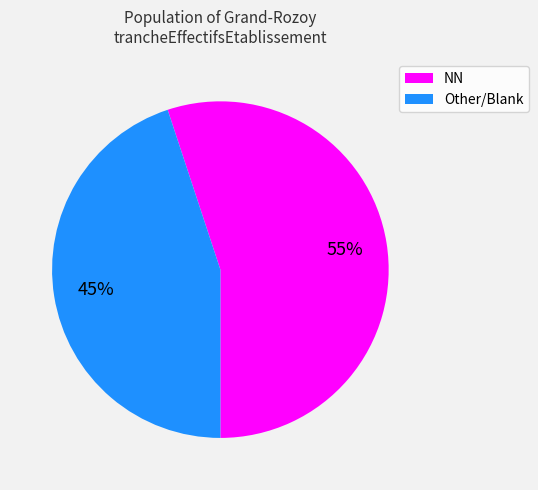

To the nearest percent, what is the average slice percentage?

50%